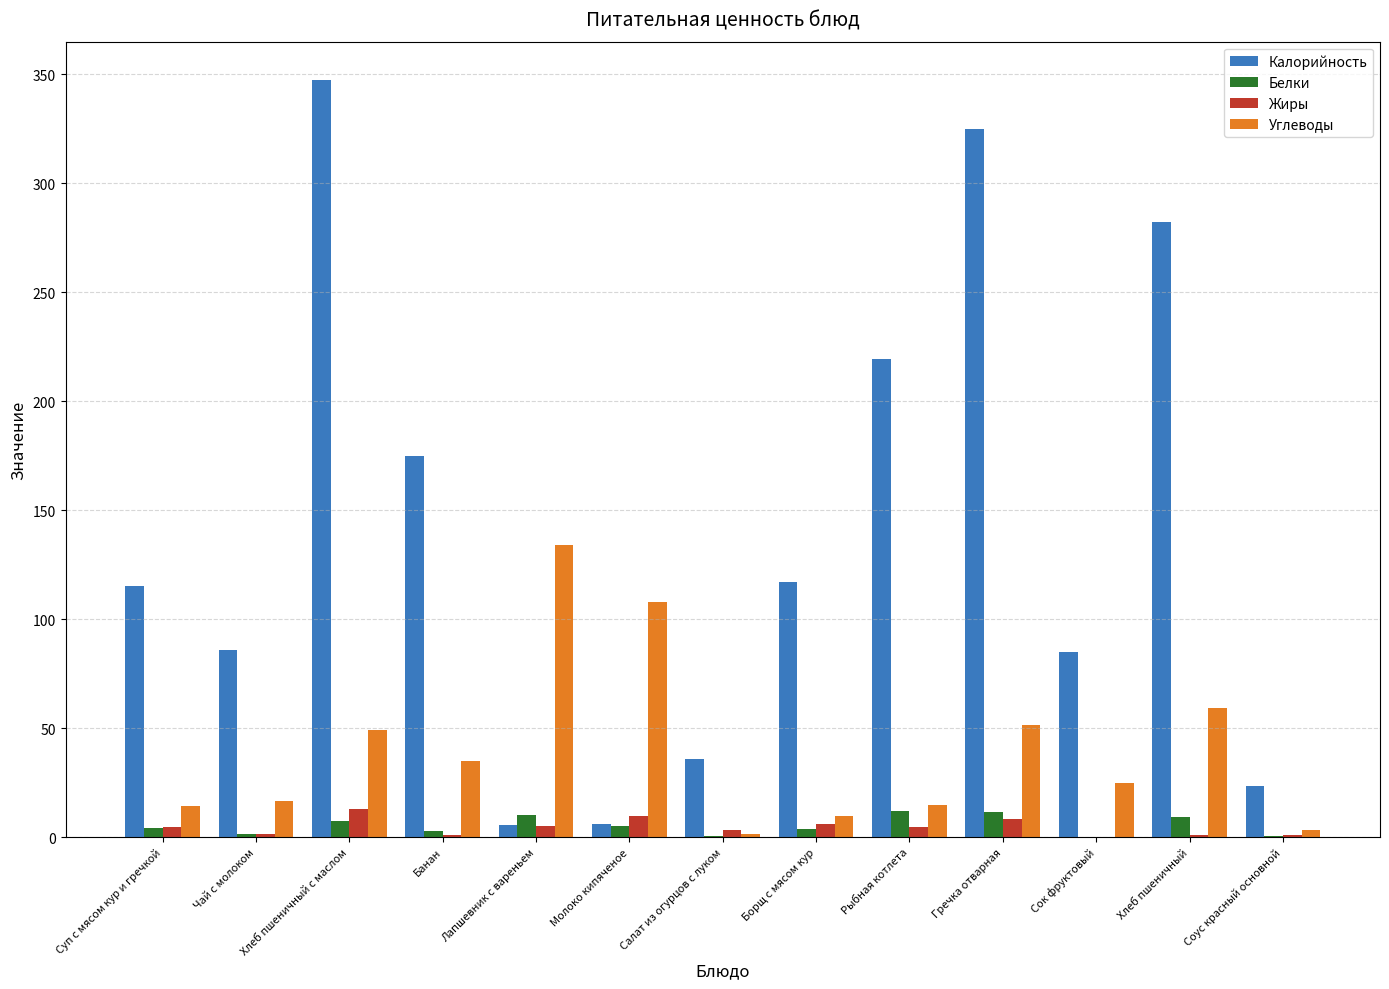

At which category does the chart reach its peak across all series?

Хлеб пшеничный с маслом